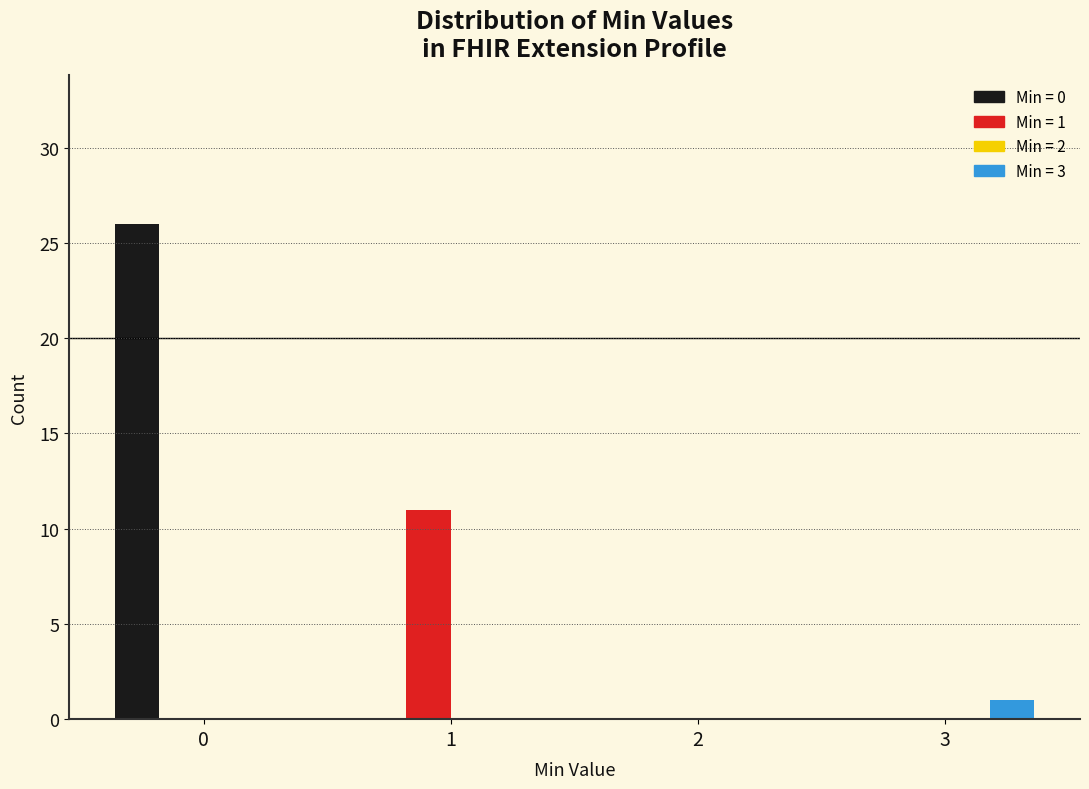

What is the greatest value displayed?

26